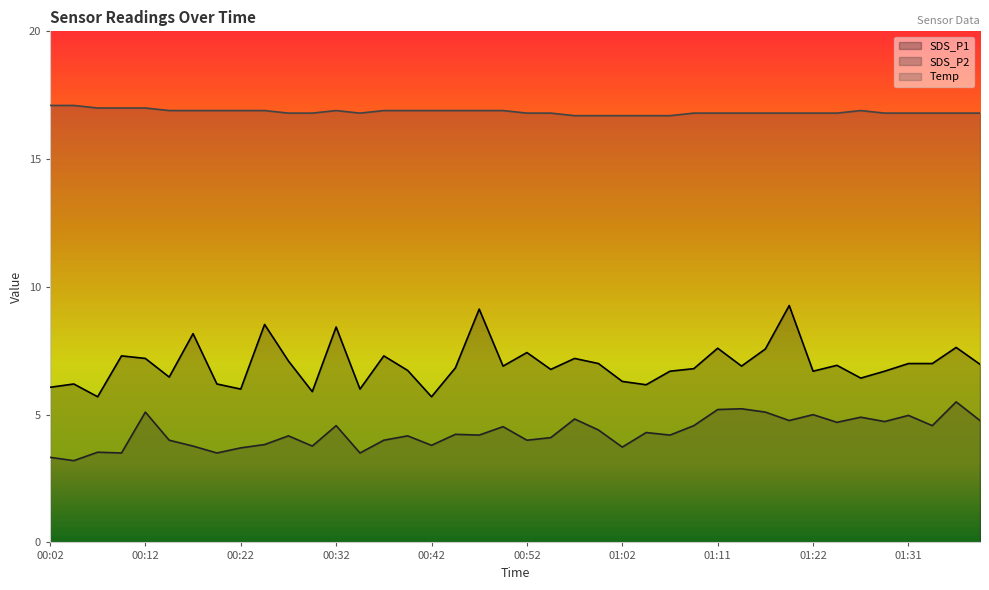

Where does the SDS_P1 series first go above 6?

00:02